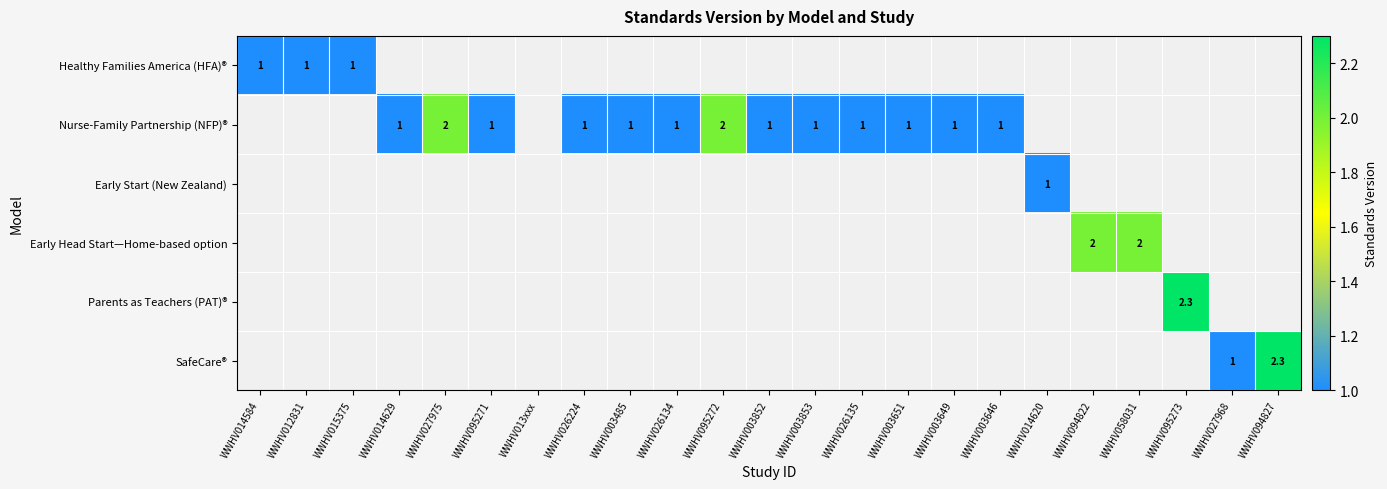

At which label does Nurse-Family Partnership (NFP)® reach its minimum?

WWHV014584